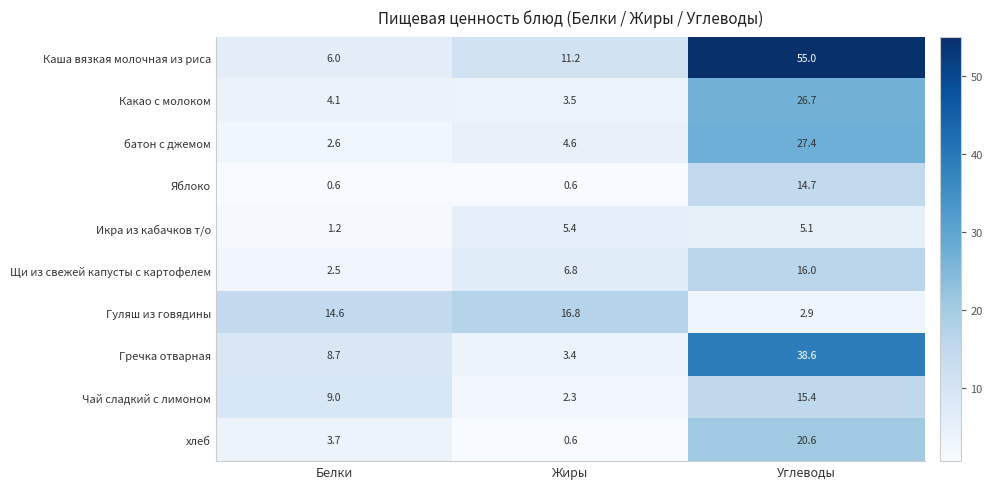

Reading left to right, transcribe all the data shown in this chart.

Каша вязкая молочная из риса: Белки=6.0	Жиры=11.2	Углеводы=55.0
Какао с молоком: Белки=4.1	Жиры=3.5	Углеводы=26.7
батон с джемом: Белки=2.6	Жиры=4.6	Углеводы=27.4
Яблоко: Белки=0.6	Жиры=0.6	Углеводы=14.7
Икра из кабачков т/о: Белки=1.2	Жиры=5.4	Углеводы=5.1
Щи из свежей капусты с картофелем: Белки=2.5	Жиры=6.8	Углеводы=16.0
Гуляш из говядины: Белки=14.6	Жиры=16.8	Углеводы=2.9
Гречка отварная: Белки=8.7	Жиры=3.4	Углеводы=38.6
Чай сладкий с лимоном: Белки=9.0	Жиры=2.3	Углеводы=15.4
хлеб: Белки=3.7	Жиры=0.6	Углеводы=20.6